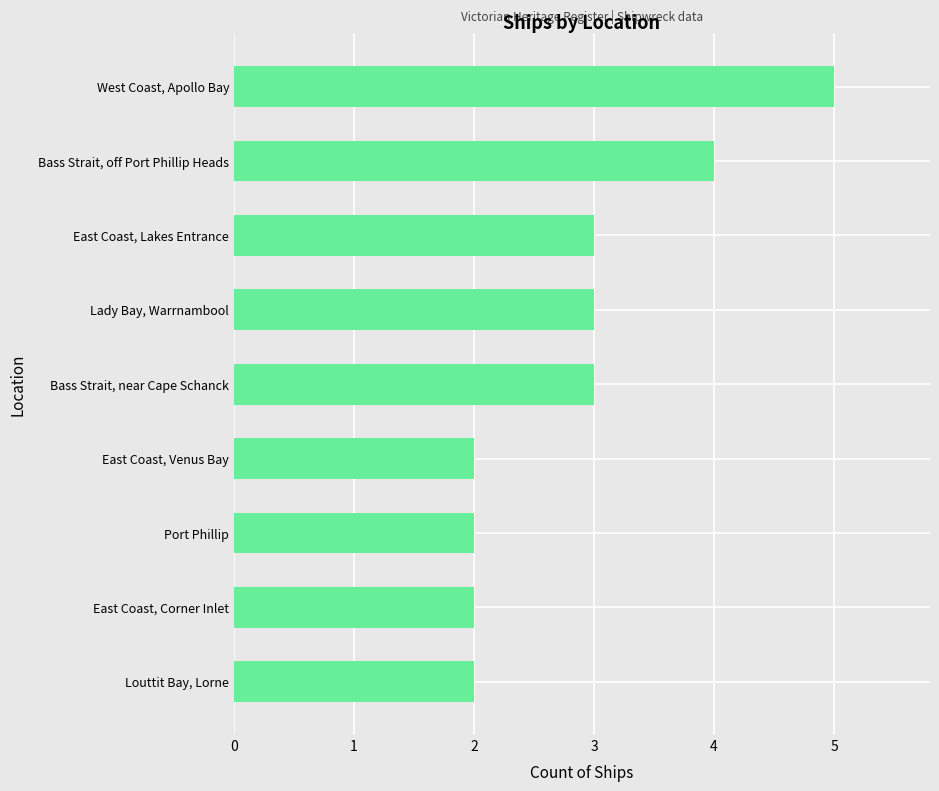

Between Lady Bay, Warrnambool and Port Phillip, which is larger?

Lady Bay, Warrnambool